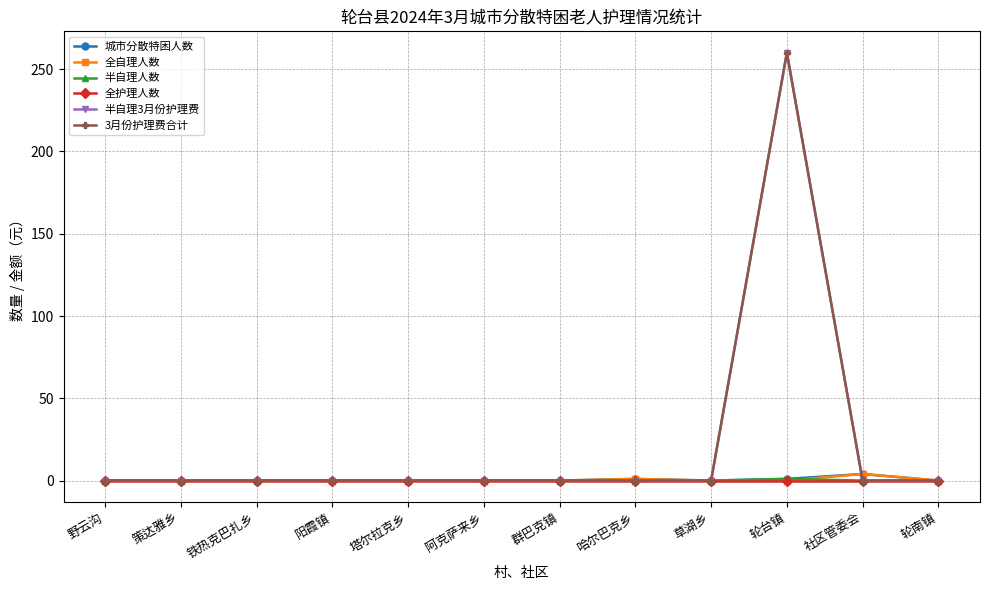

True or false: 全护理人数 and 城市分散特困人数 intersect in this chart.

False